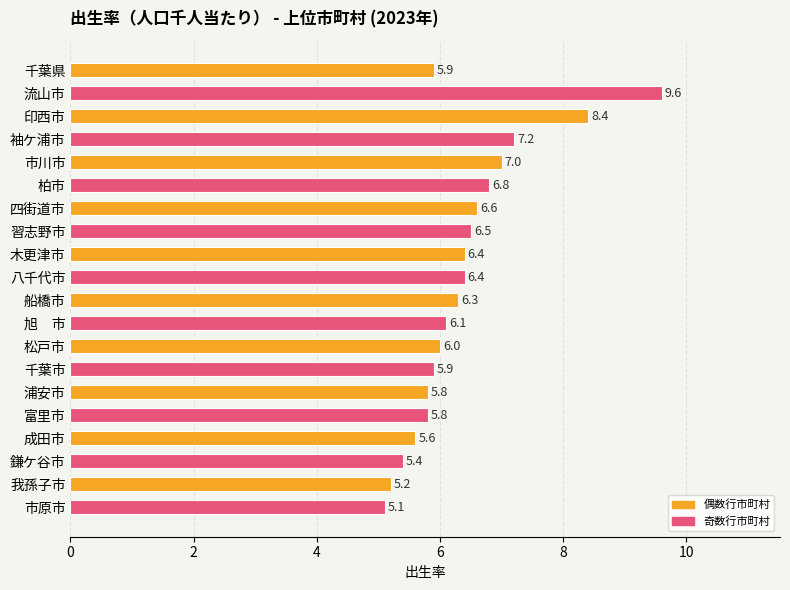

What is the sum of the values at 成田市 and 印西市?

14.0